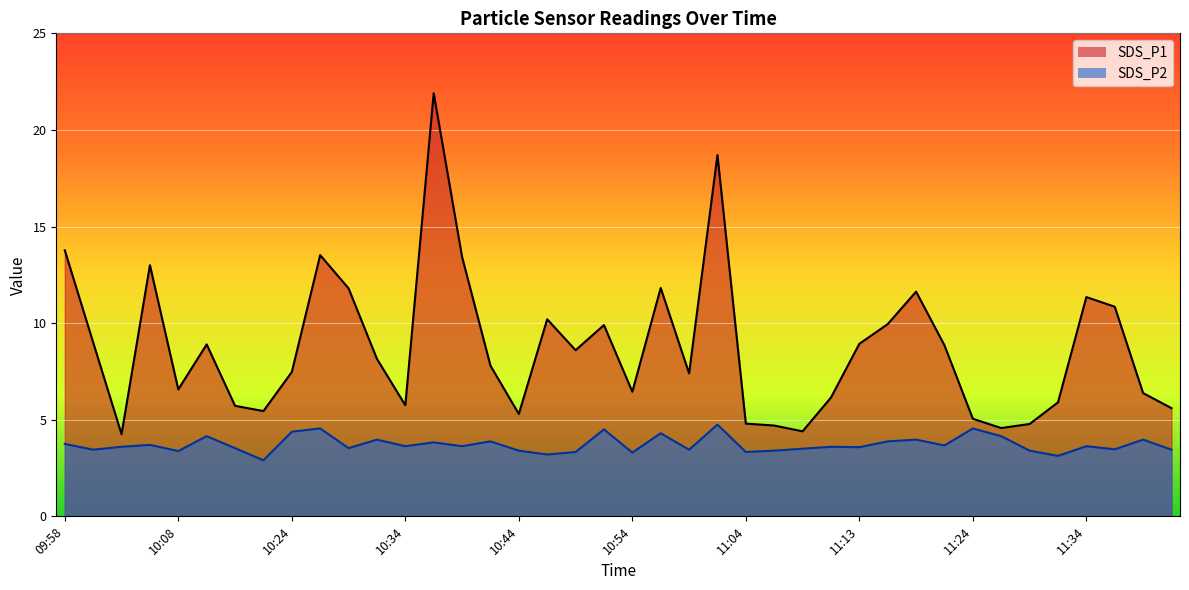

True or false: SDS_P2 has a value of 1.6 at 10:05.

False